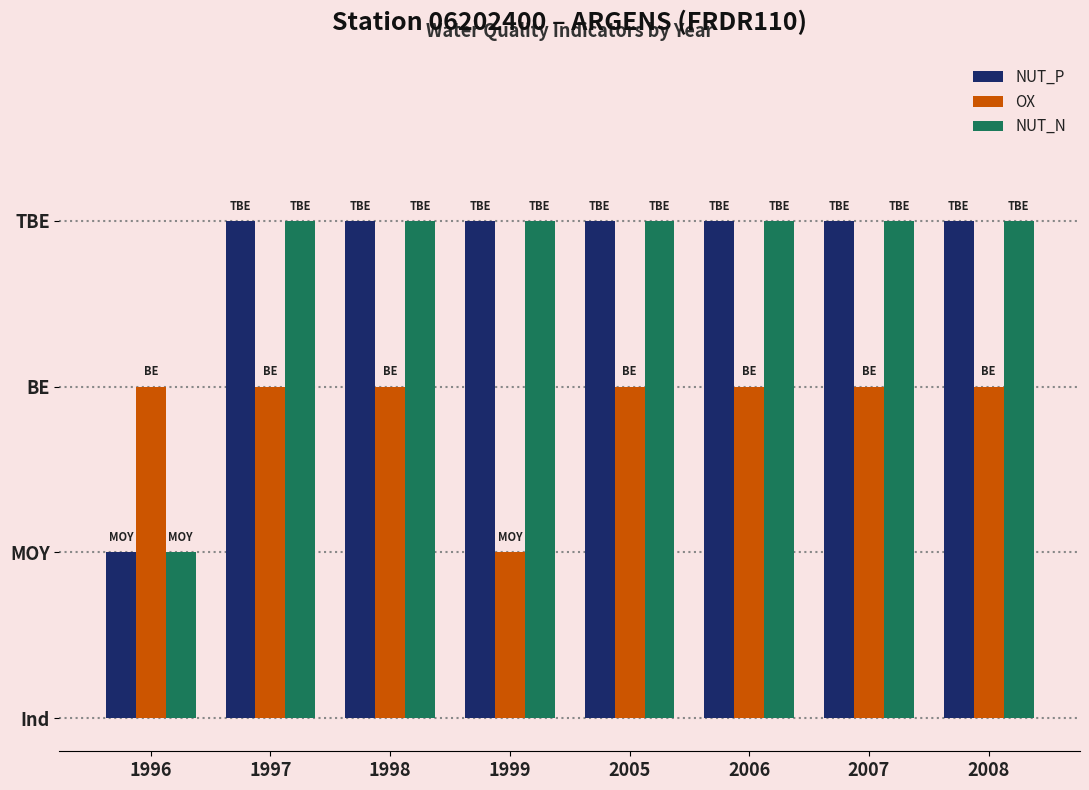

What is the minimum value shown in the chart?

1